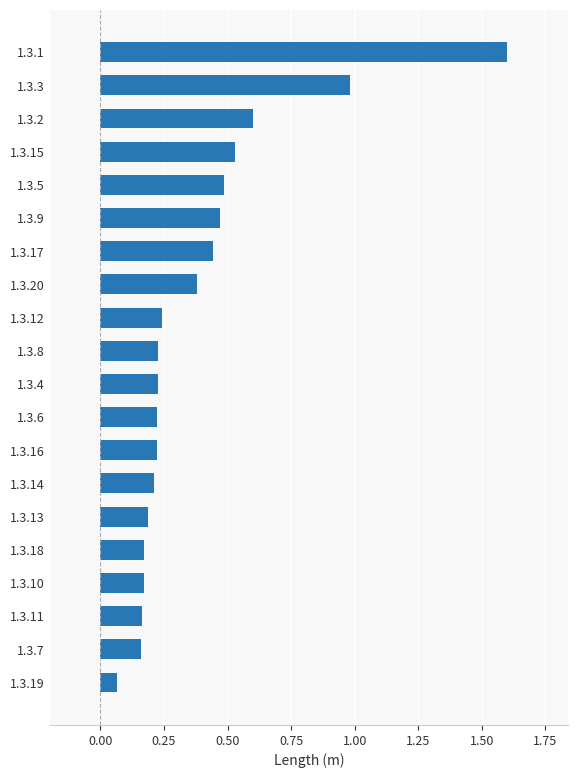

The chart shows a value of 0.2 at 1.3.10. True or false?

True